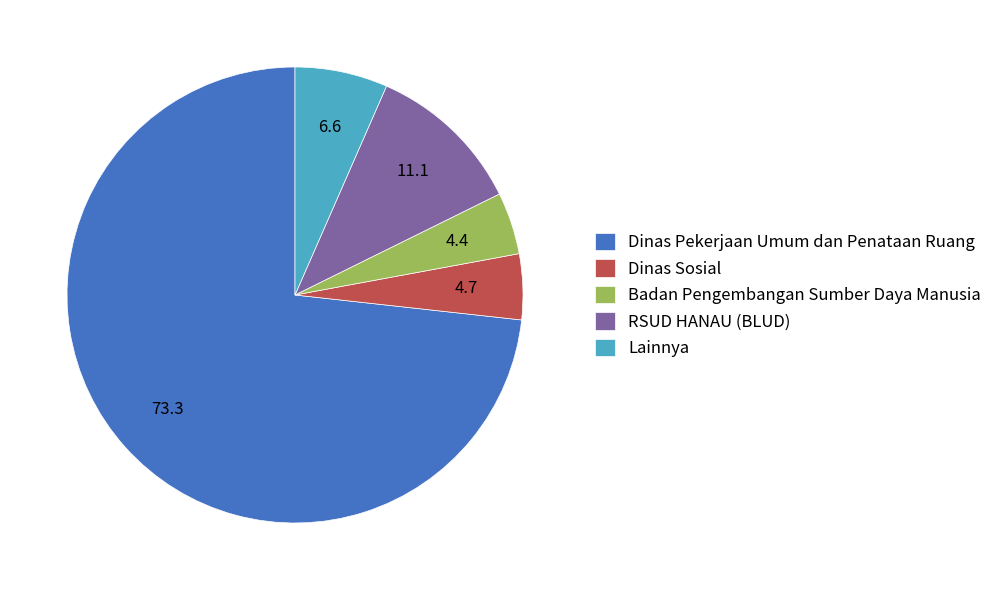

Approximately how many times larger is the value at Lainnya compared to RSUD HANAU (BLUD)?

0.6